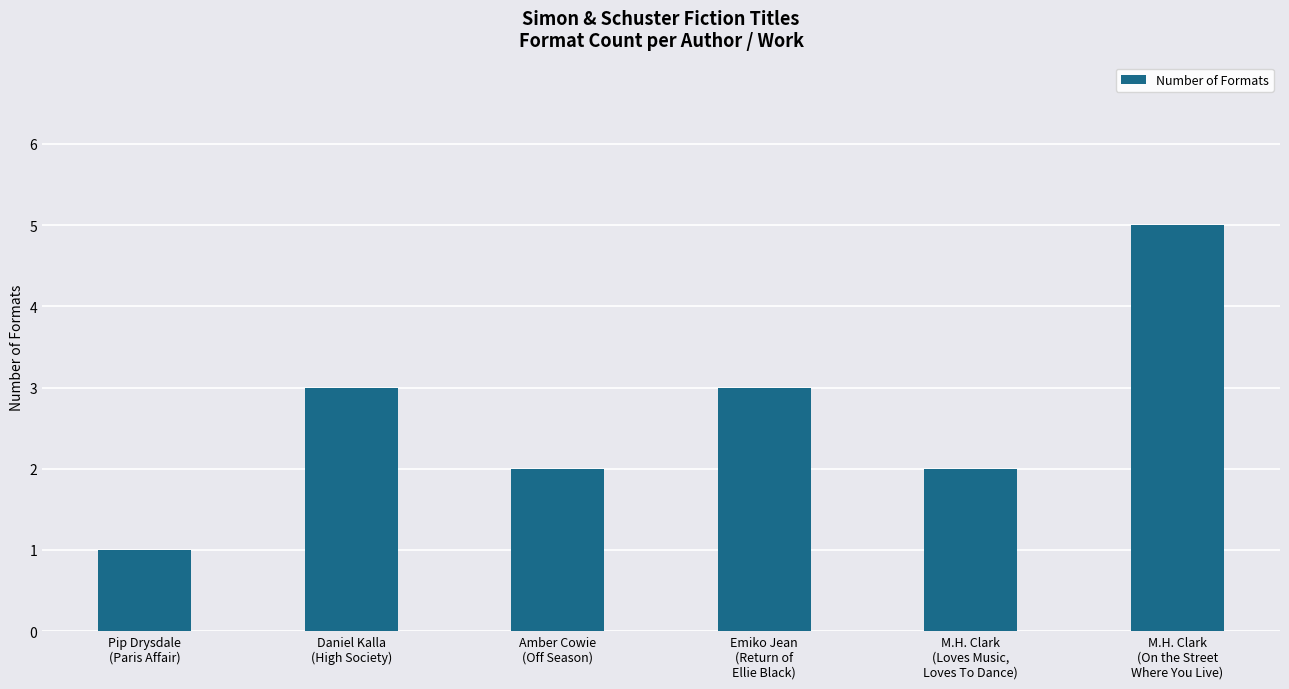

What position from the right is Amber Cowie
(Off Season)?

4